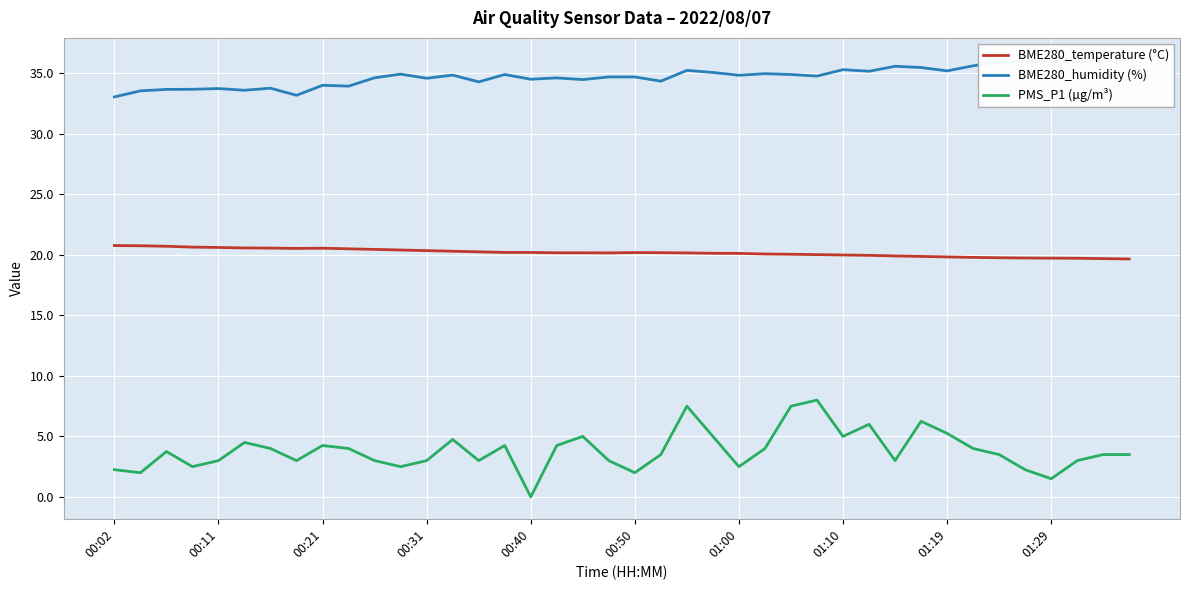

Is it true that PMS_P1 (µg/m³) equals 2.0 at 00:50?

True